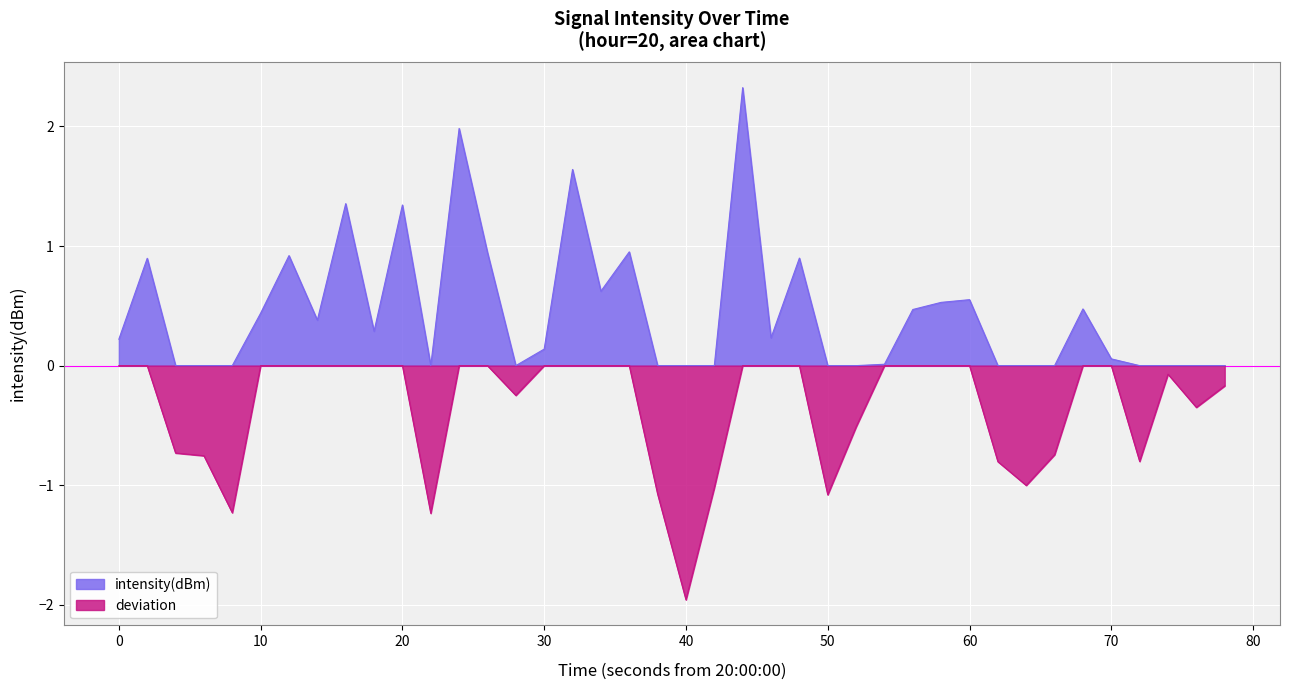

What is the minimum value shown in the chart?

-2.0